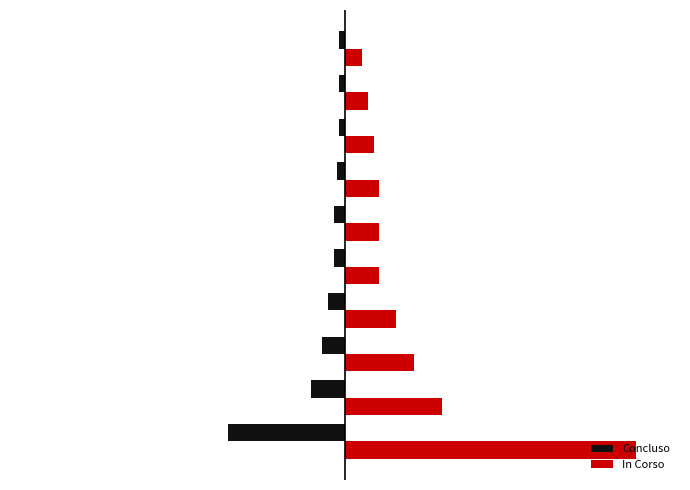

Rank the series by their average value, from highest to lowest.

In Corso, Concluso